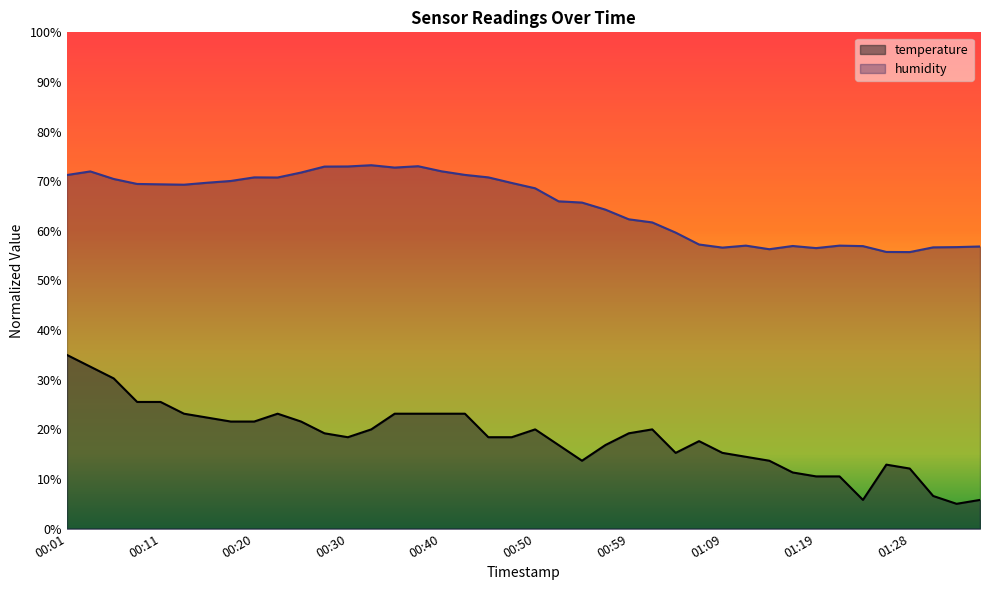

Reading right to left, what are all the values shown in this chart?

temperature: 5.8	5.0	6.6	12.1	12.9	5.8	10.5	10.5	11.3	13.7	14.5	15.3	17.6	15.3	20.0	19.2	16.8	13.7	16.8	20.0	18.4	18.4	23.2	23.2	23.2	23.2	20.0	18.4	19.2	21.6	23.2	21.6	21.6	22.4	23.2	25.5	25.5	30.3	32.6	35.0
humidity: 56.8	56.7	56.7	55.7	55.7	56.9	57.0	56.5	57.0	56.3	57.0	56.6	57.3	59.6	61.7	62.3	64.3	65.7	65.9	68.6	69.7	70.8	71.3	72.0	73.0	72.7	73.2	73.0	73.0	71.8	70.8	70.8	70.0	69.7	69.3	69.4	69.5	70.5	72.0	71.2